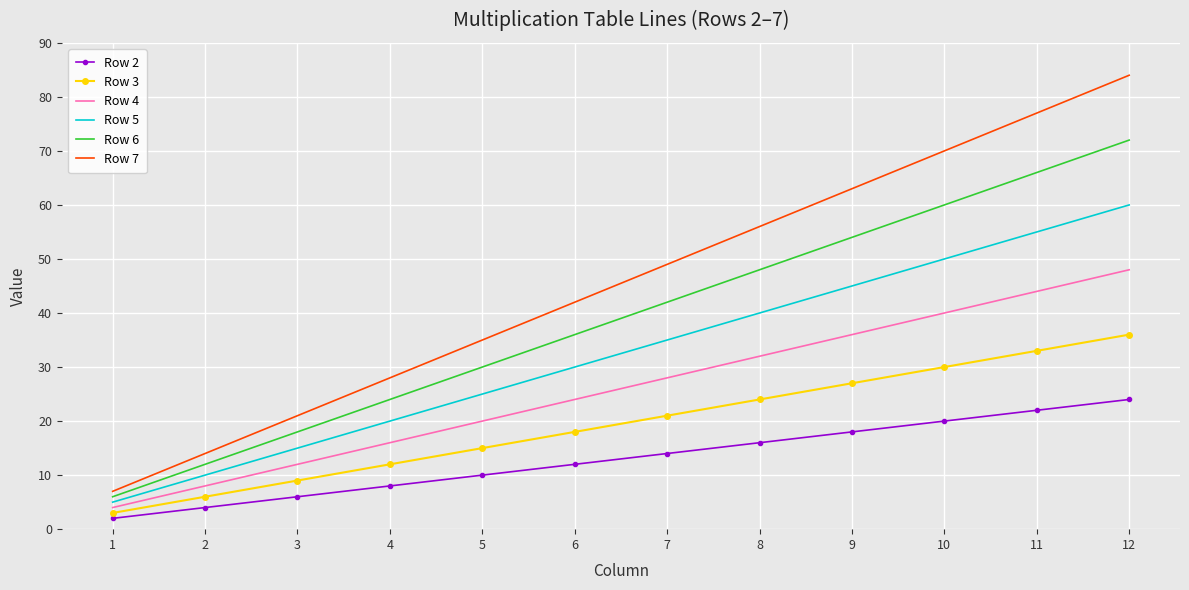

Is it true that Row 5 equals 10 at 2?

True